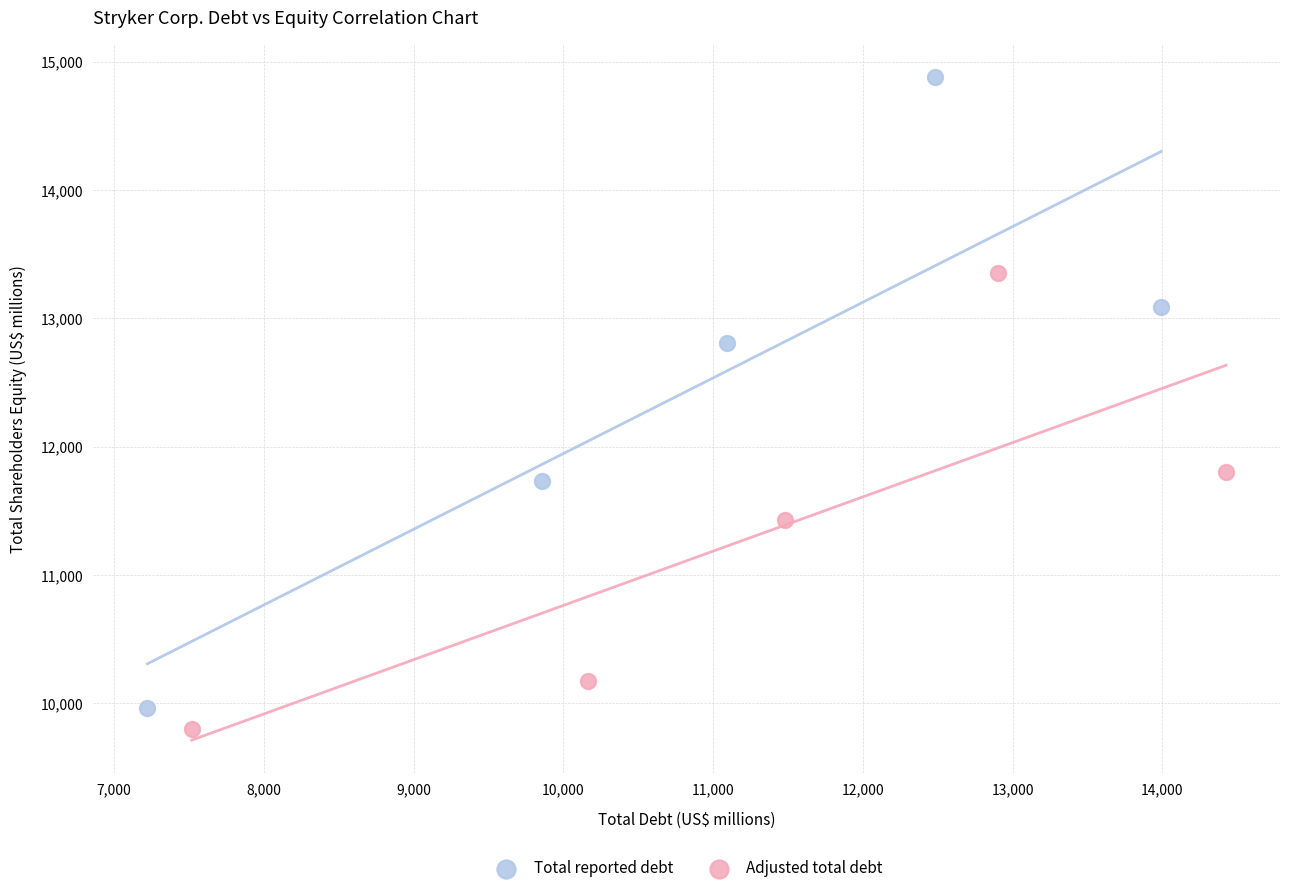

What are all the series names shown in the legend?

Total reported debt, Adjusted total debt